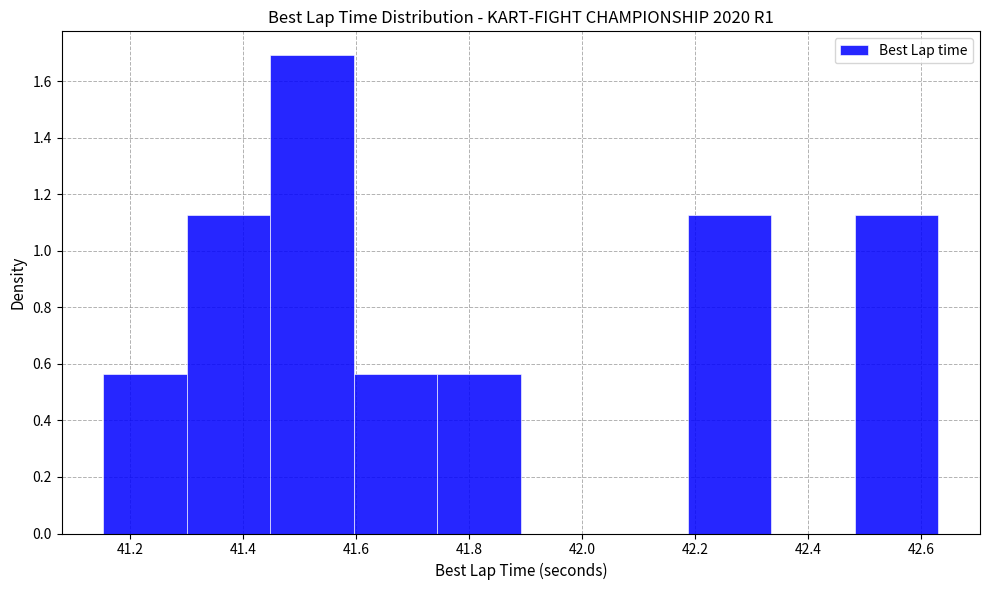

Reading left to right, list every bar in this chart as the range it spans on the x-axis followed by its height. Neither the bar edges nor the heights are printed on the chart, so give them approximately, as read against the axes.

41.16 to 41.30: 0.56
41.30 to 41.44: 1.12
41.44 to 41.60: 1.70
41.60 to 41.74: 0.56
41.74 to 41.90: 0.56
41.90 to 42.04: 0
42.04 to 42.18: 0
42.18 to 42.34: 1.12
42.34 to 42.48: 0
42.48 to 42.64: 1.12